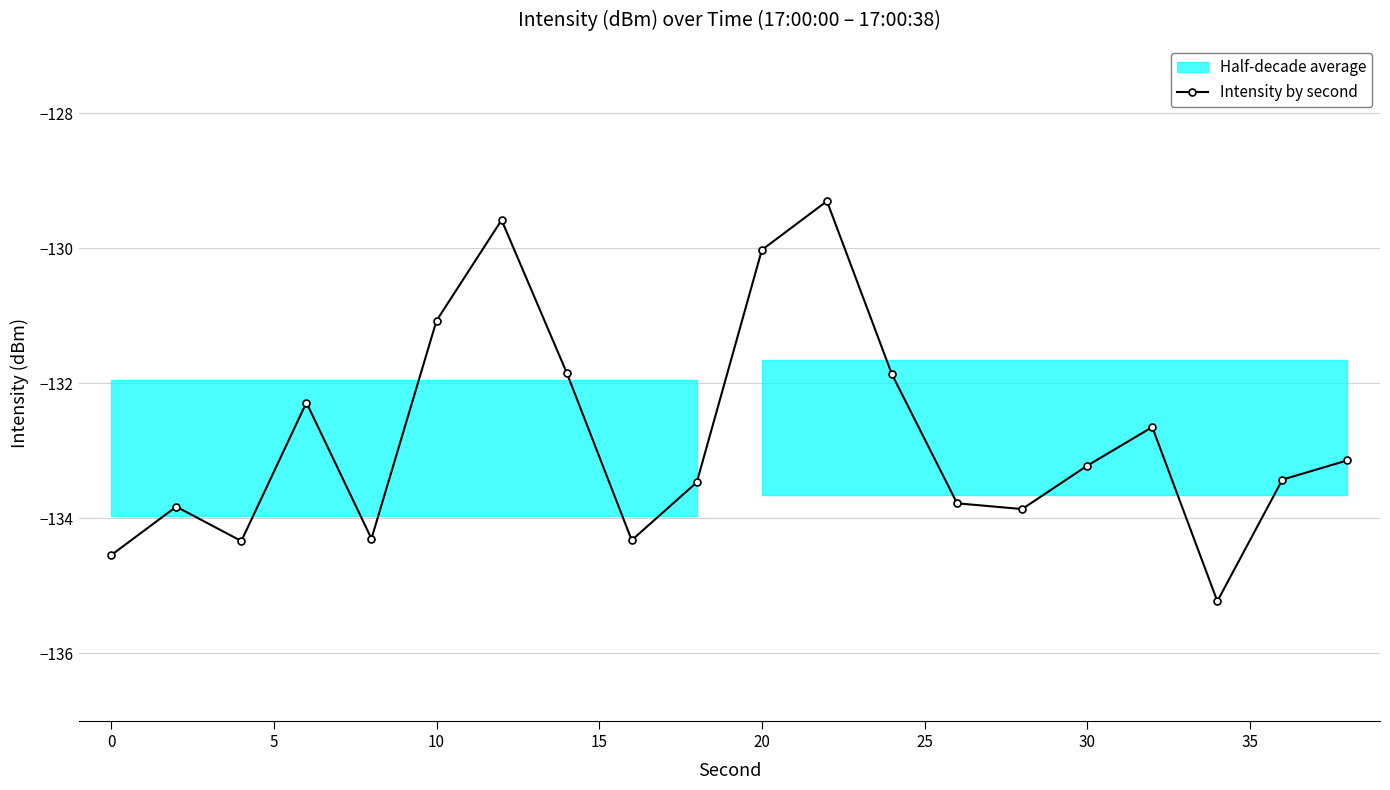

True or false: Intensity by second has a value of -219.6 at 20.

False